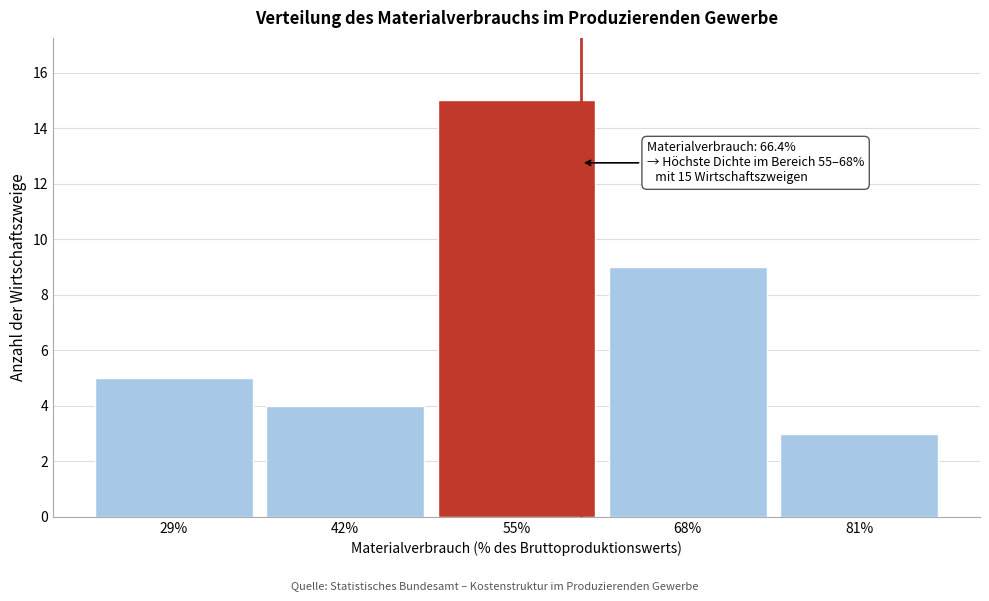

Reading left to right, transcribe all the data shown in this chart.

29%=5	42%=4	55%=15	68%=9	81%=3